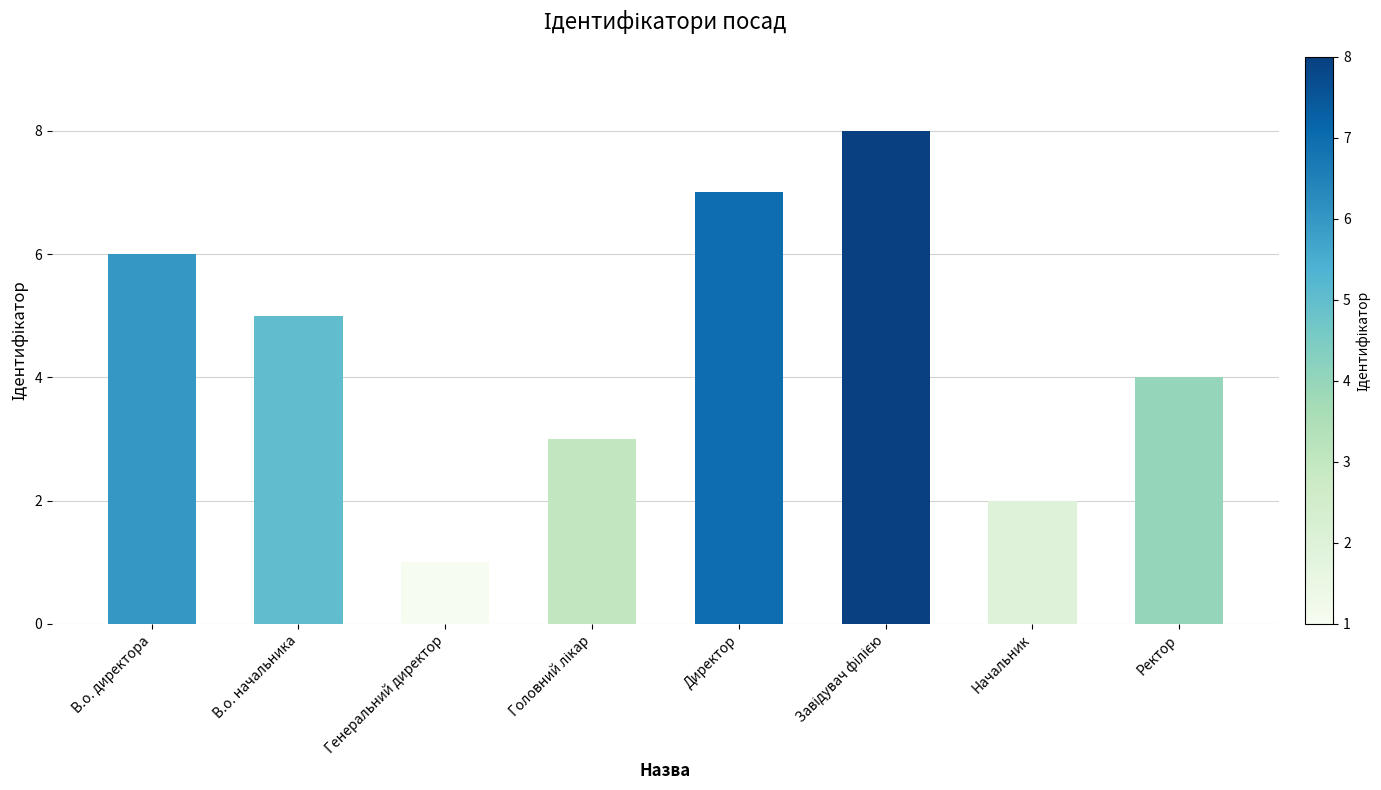

Where is the data nearest to the value 4?

Ректор